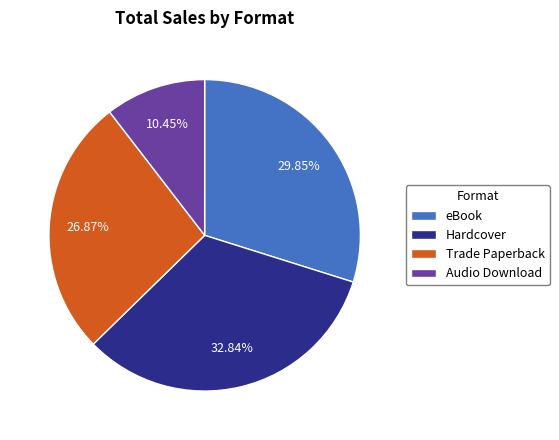

Is the sum of Trade Paperback and eBook greater than half?

Yes